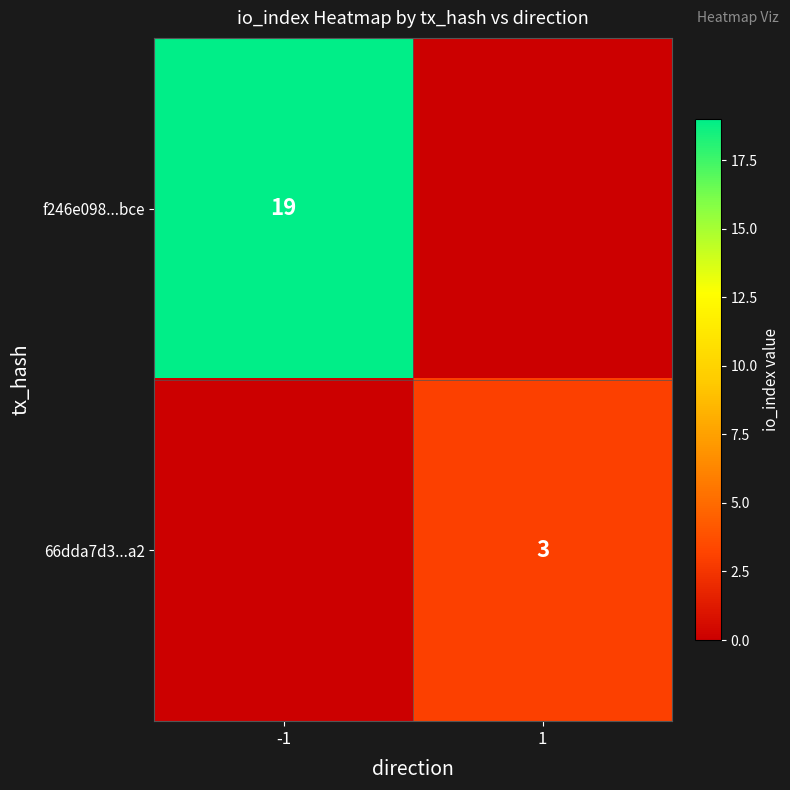

The f246e098...bce series shows 26 at -1. True or false?

False